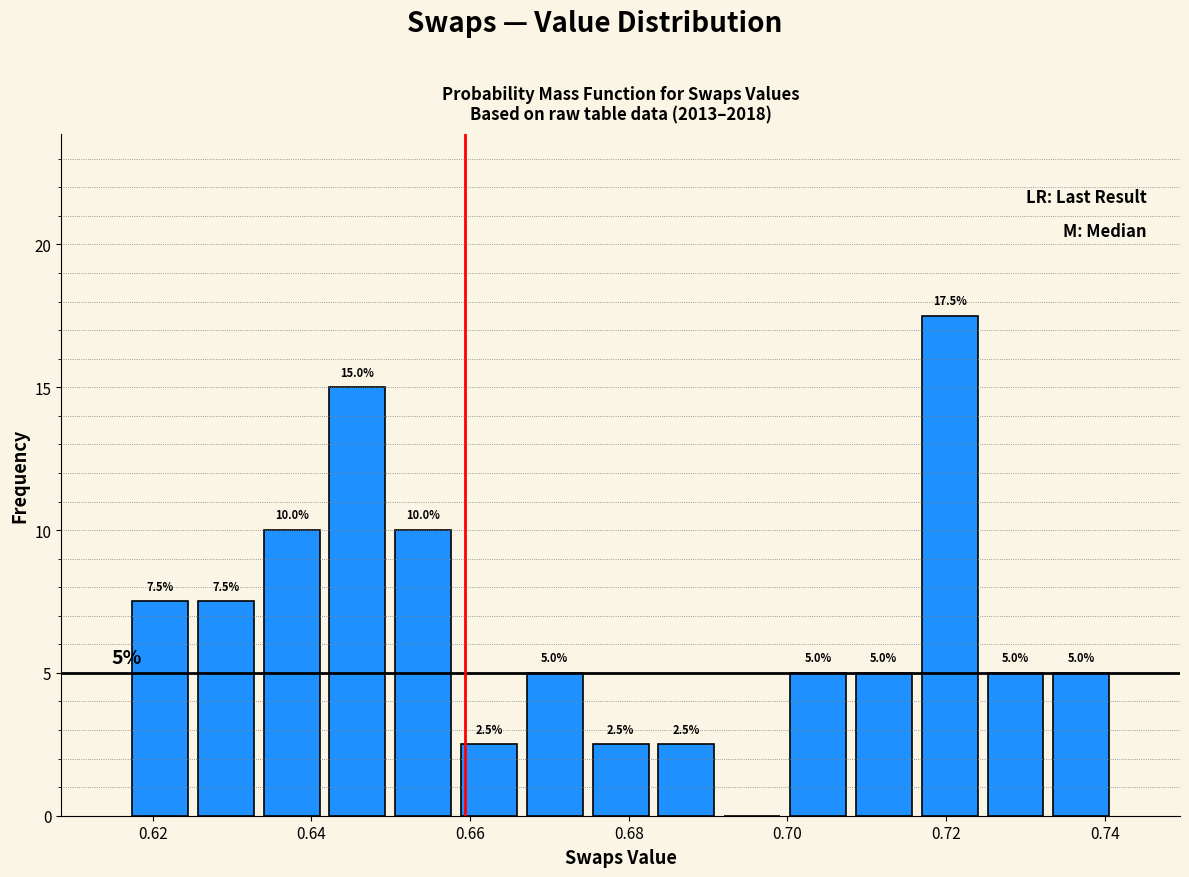

Which range on the x-axis has the tallest bar?

0.716 to 0.724